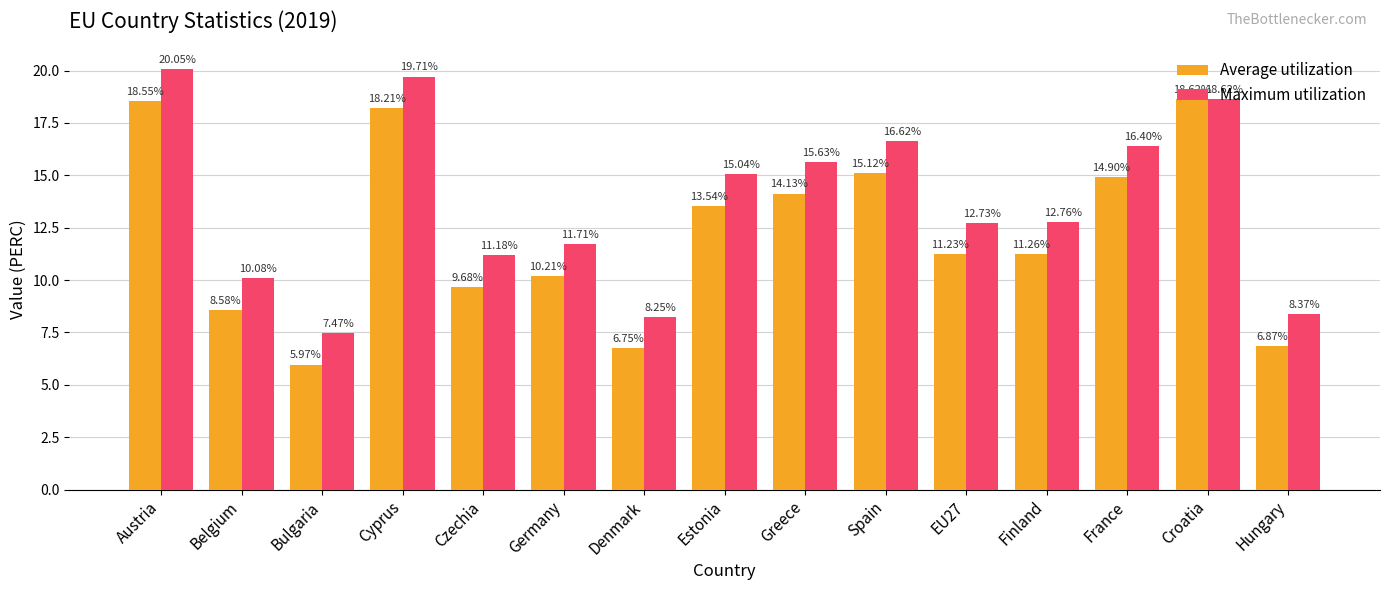

At how many categories does at least one series exceed 6?

15